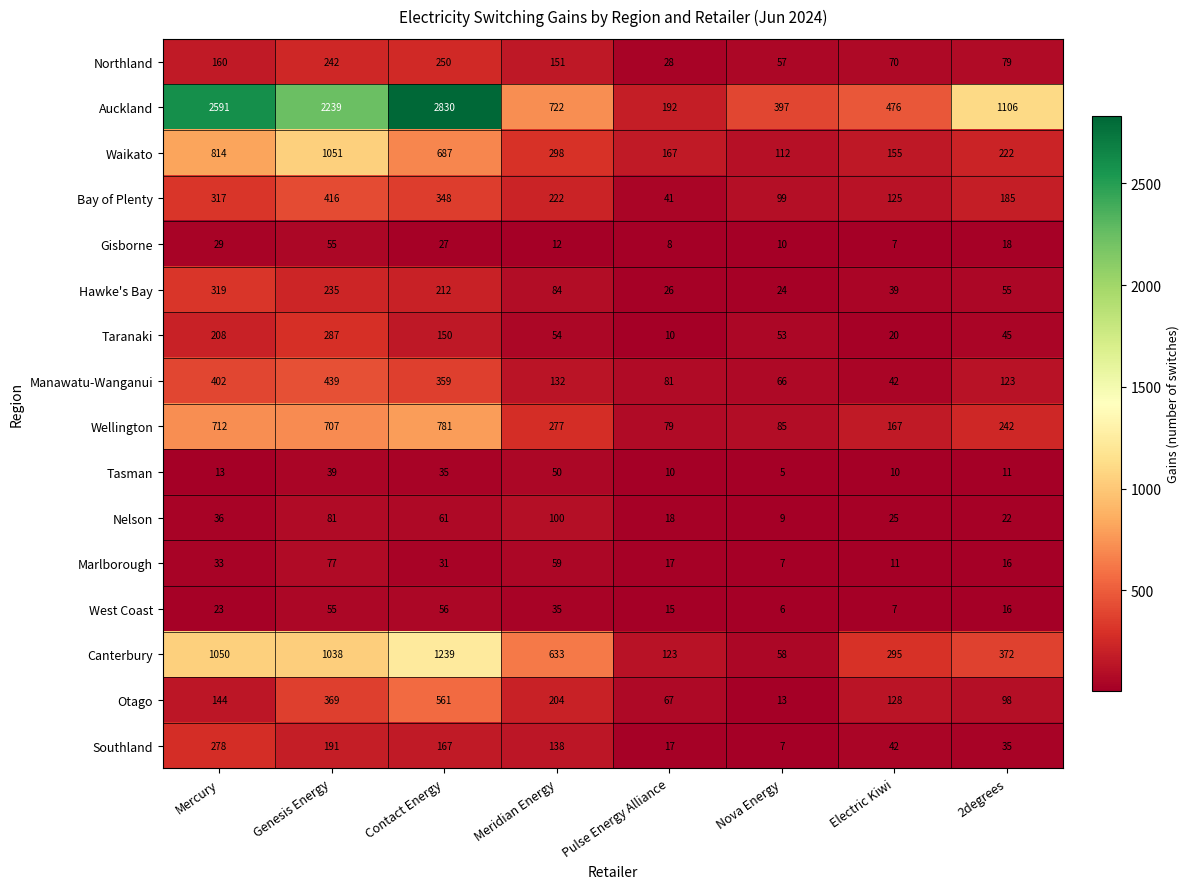

The Hawke's Bay series shows 235 at Genesis Energy. True or false?

True